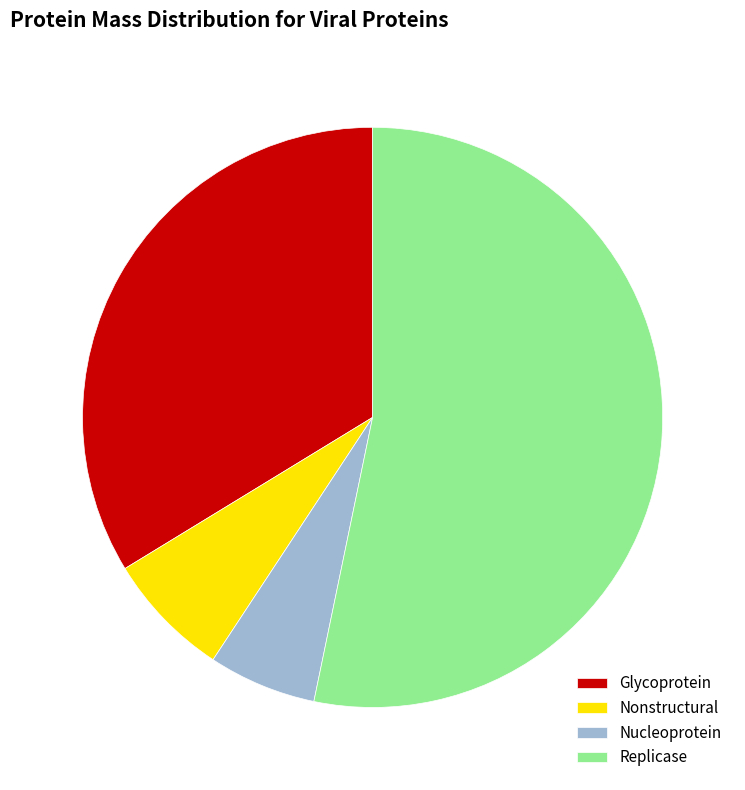

What is the ratio of the value at Nucleoprotein to the value at Replicase?

0.1